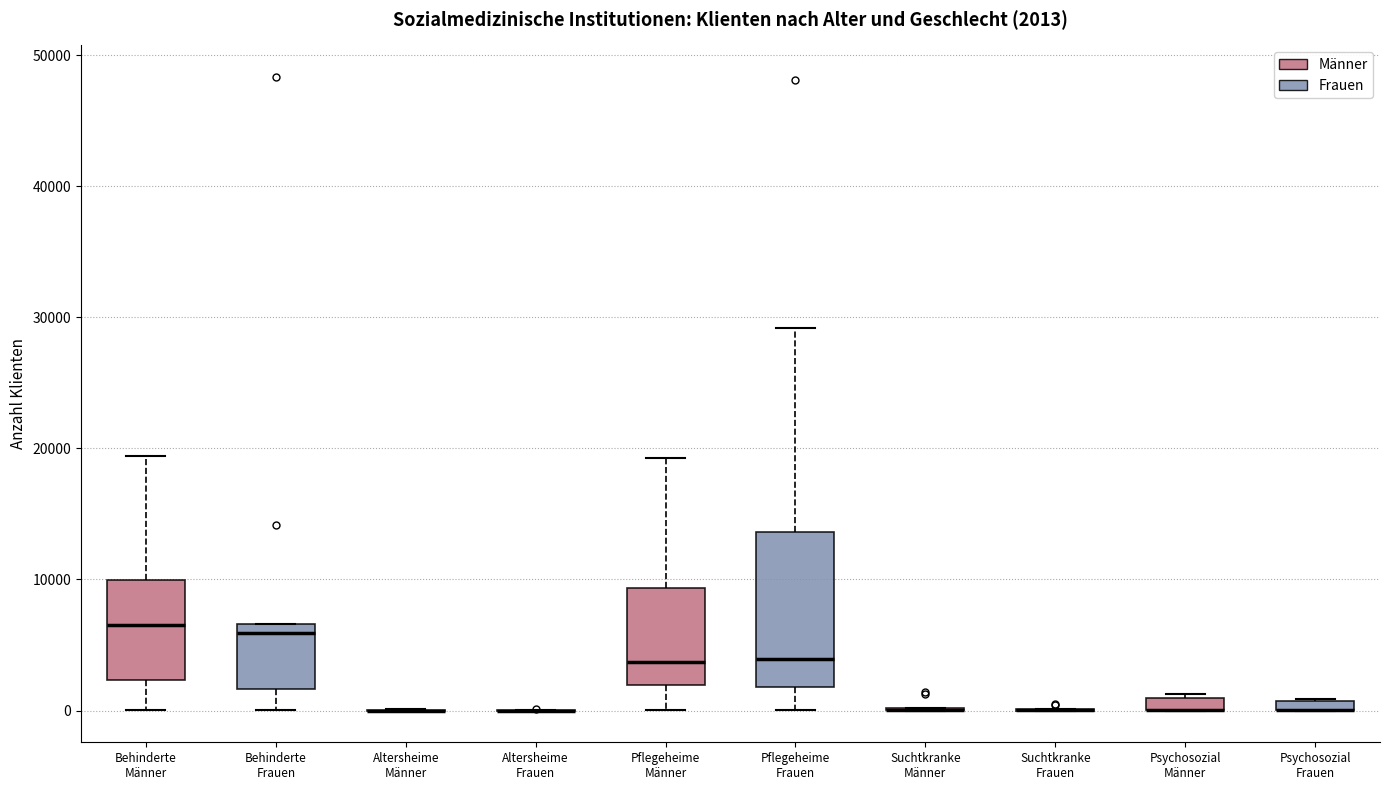

Comparing the boxes themselves (not the whiskers), which one is the tallest?

Pflegeheime Frauen